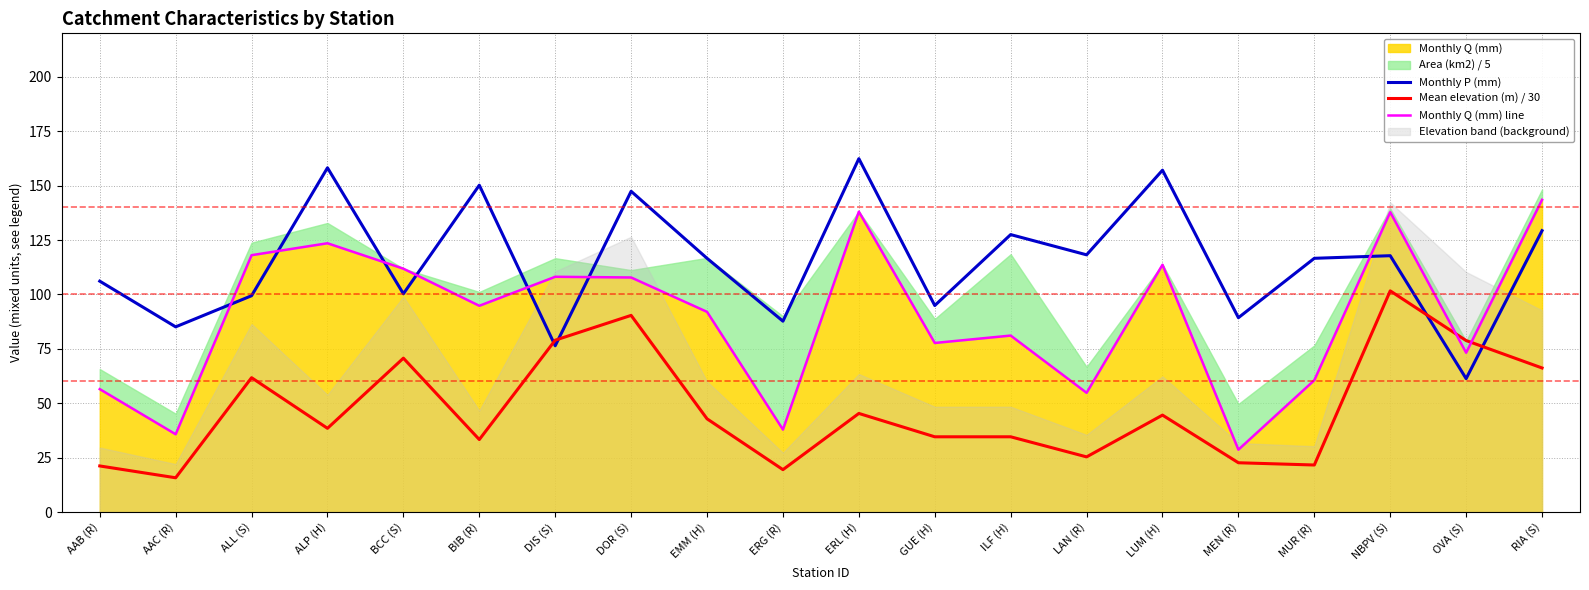

Rank the series at GUE (H) from highest to lowest value.

Monthly P (mm), Monthly Q (mm) line, Mean elevation (m) / 30